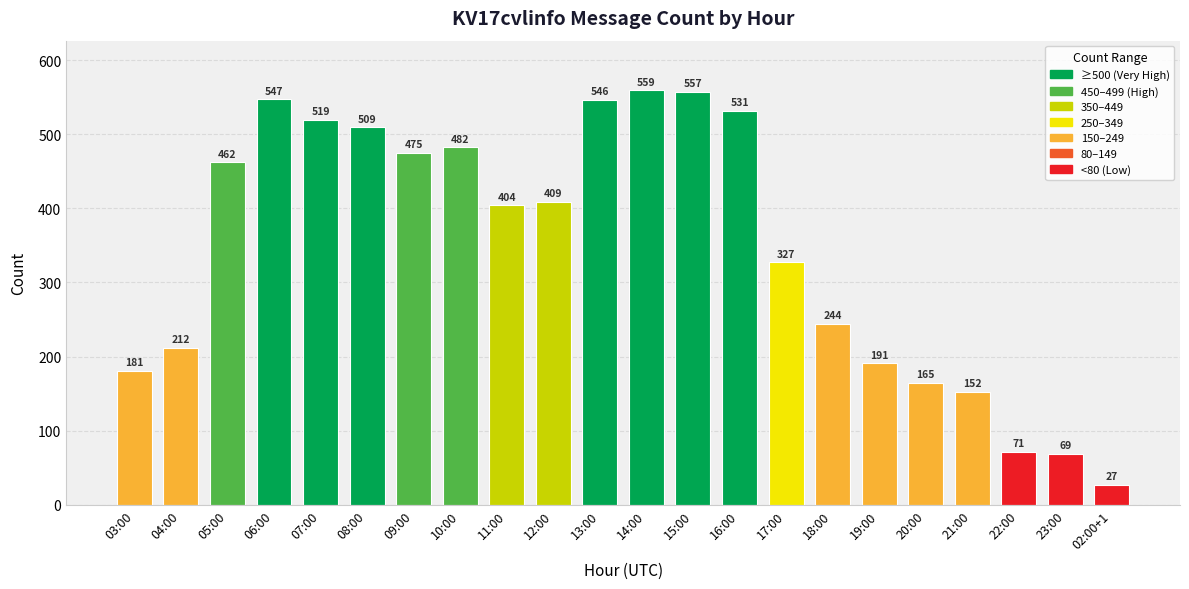

Which category has the lowest value across all series?

02:00+1